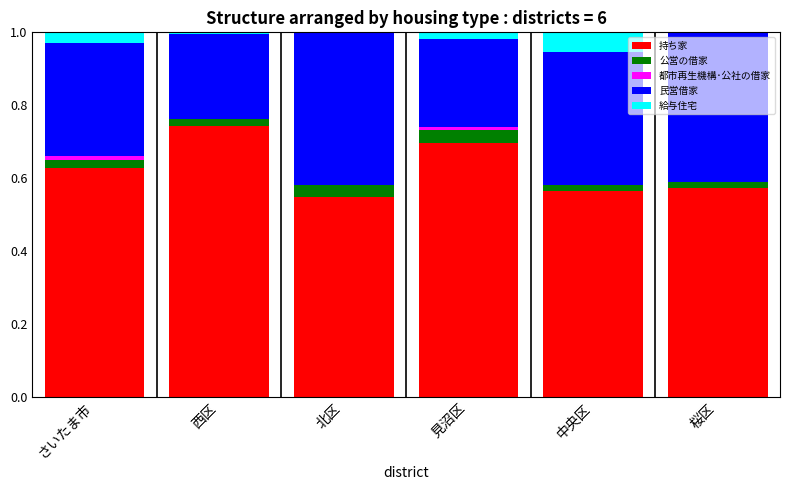

The 持ち家 series shows 0.7 at 見沼区. True or false?

True